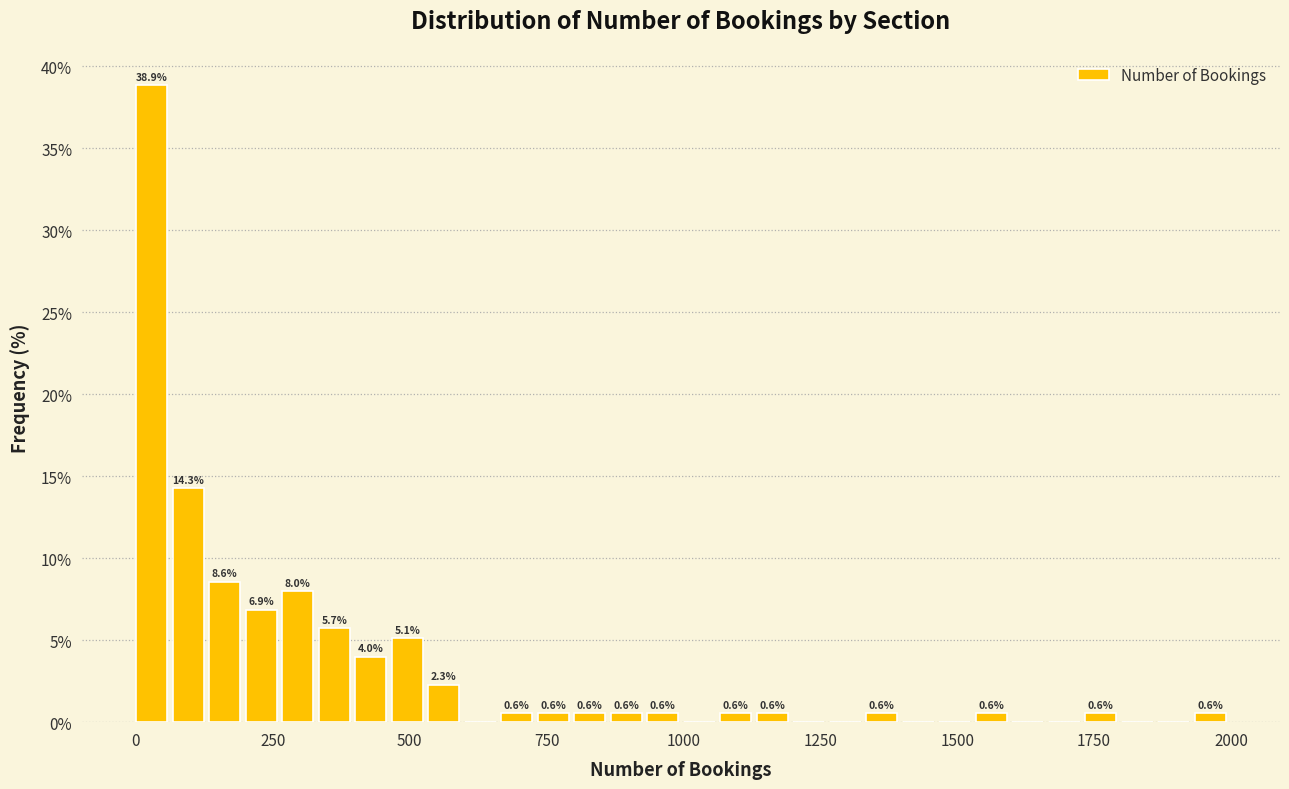

Read against the x-axis, roughly where is the centre of the tallest bar?

50